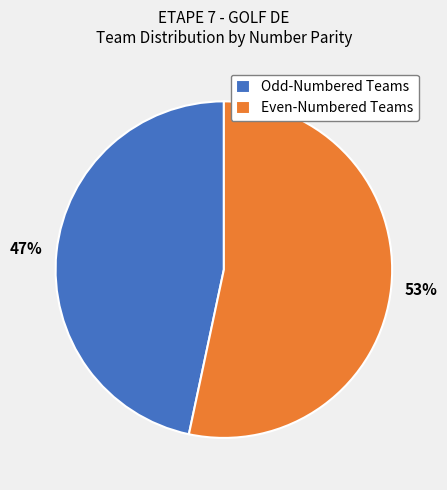

Combined, do Even-Numbered Teams and Odd-Numbered Teams account for over 50%?

Yes